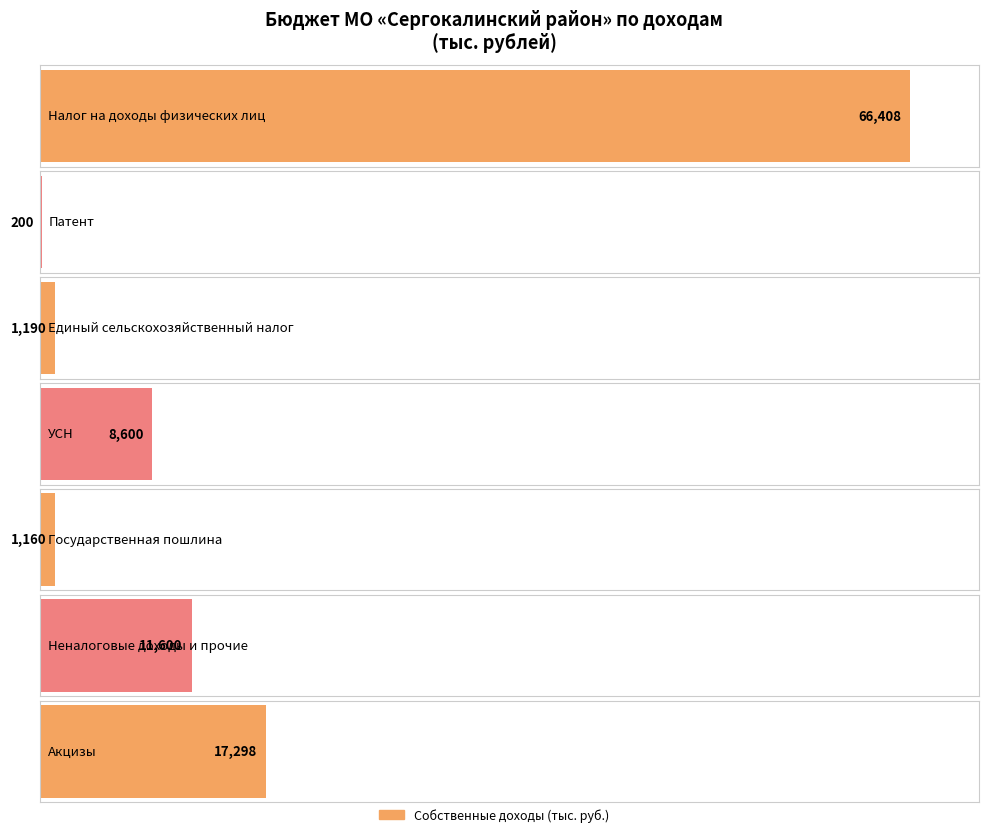

What is the difference between the second highest and minimum values?

17098